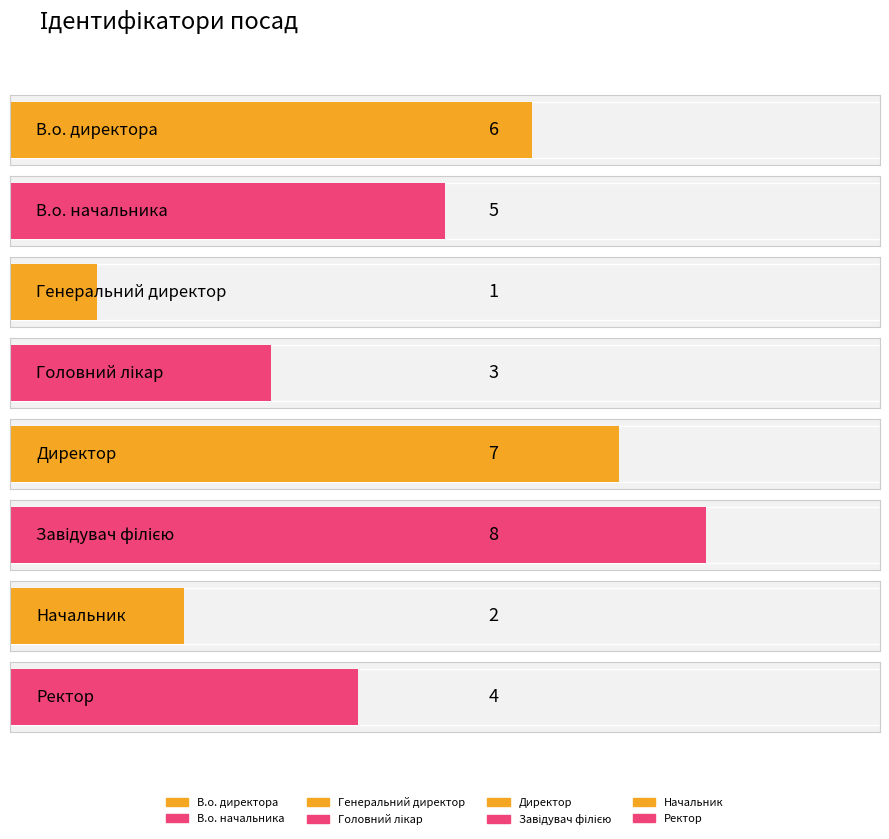

Are the bars horizontal?

Yes